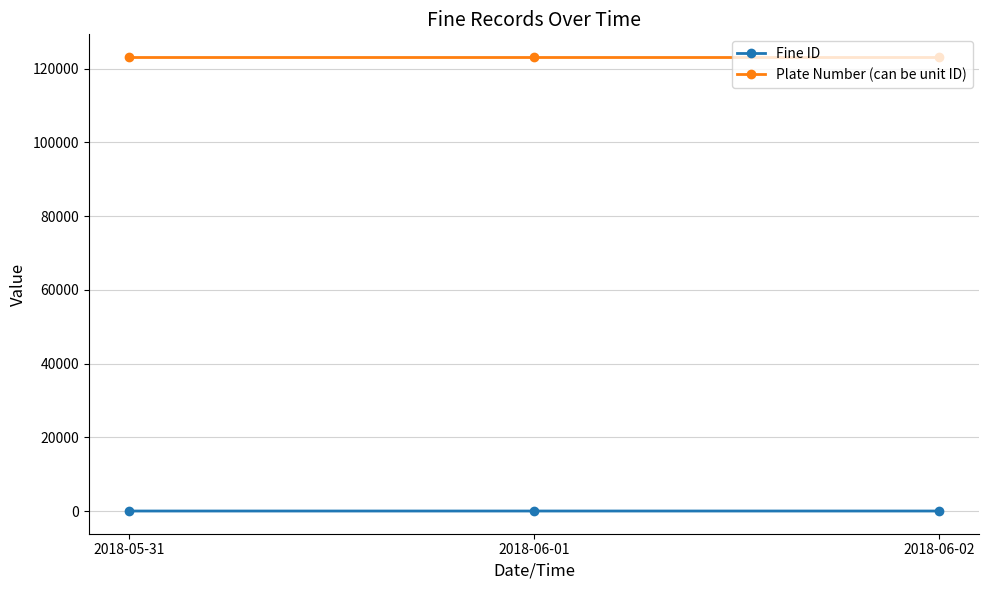

What is the lowest value of the Plate Number (can be unit ID) series?

123123